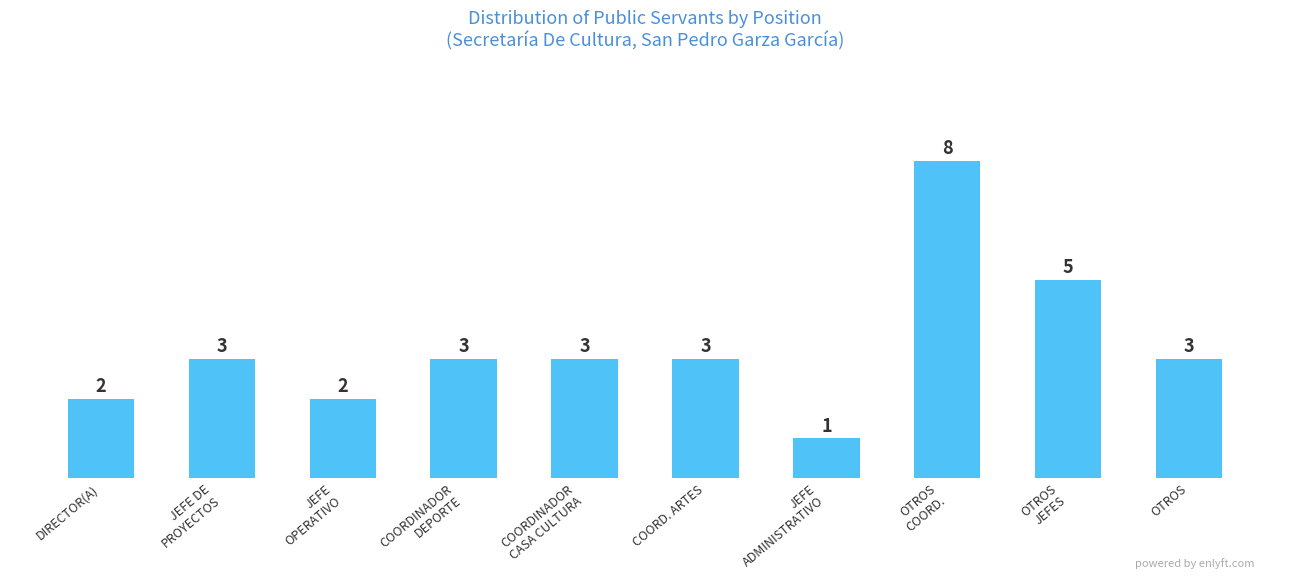

True or false: the data shows 3 at COORDINADOR
CASA CULTURA.

True